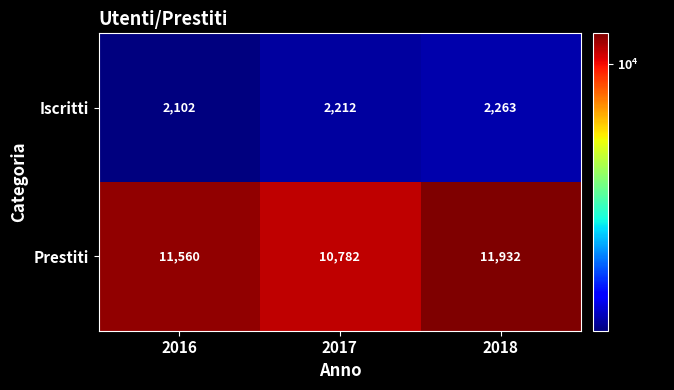

What is the approximate value of Iscritti at 2018, to the nearest 5?

2265